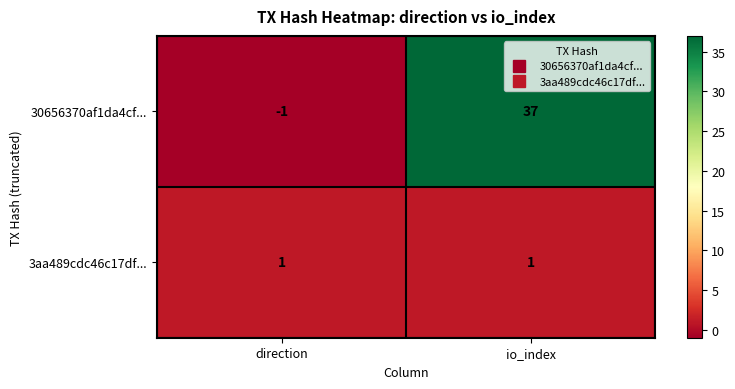

What is the difference between the highest and lowest values at io_index?

36